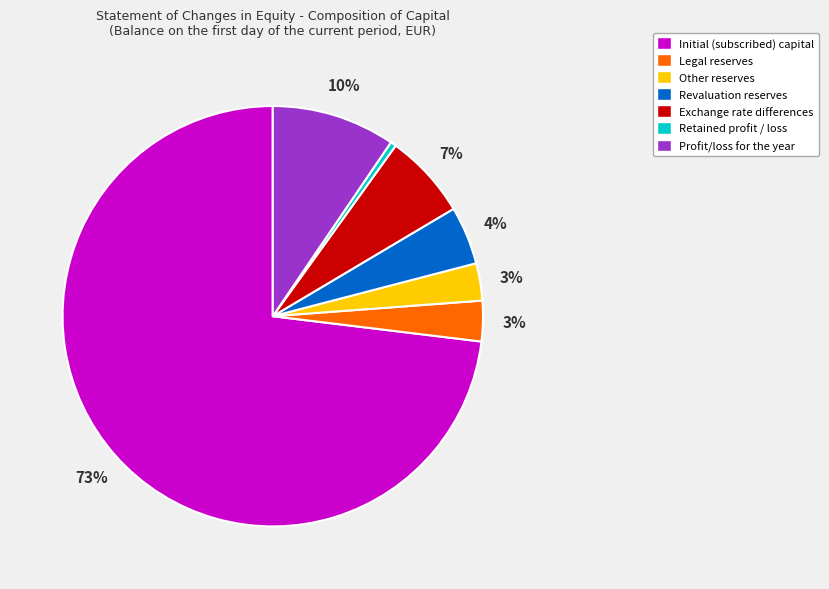

What is the smallest slice in the pie chart?

Retained profit / loss